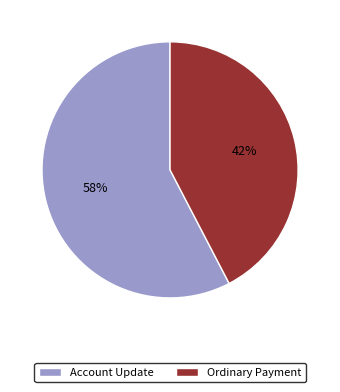

Does any single category account for the majority?

Yes